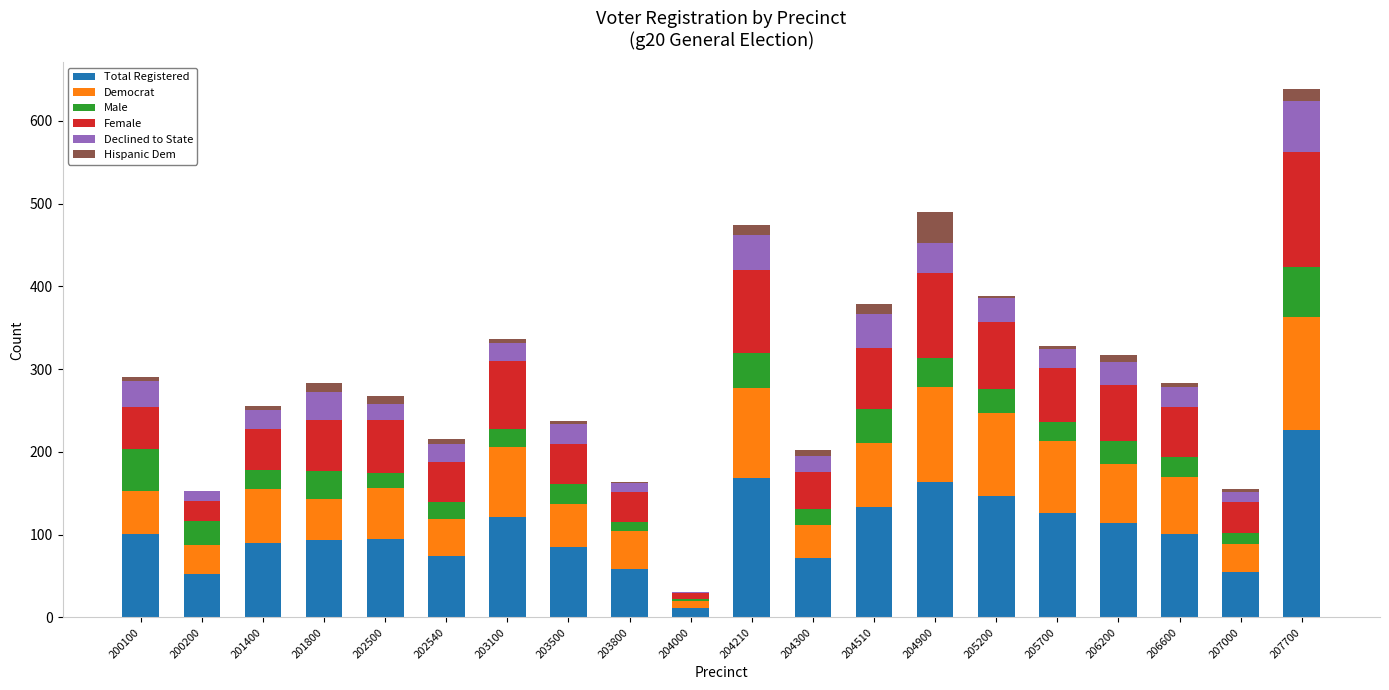

The value of Total Registered at 201800 is 62. True or false?

False